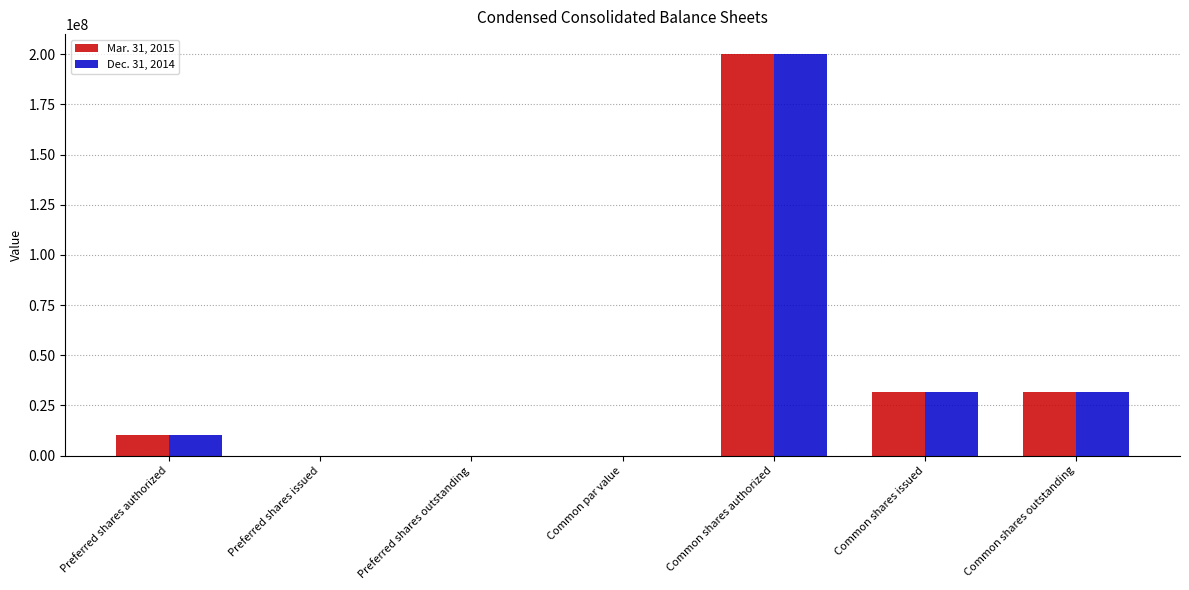

What is the total value across all series at Common shares outstanding?

63064000.0